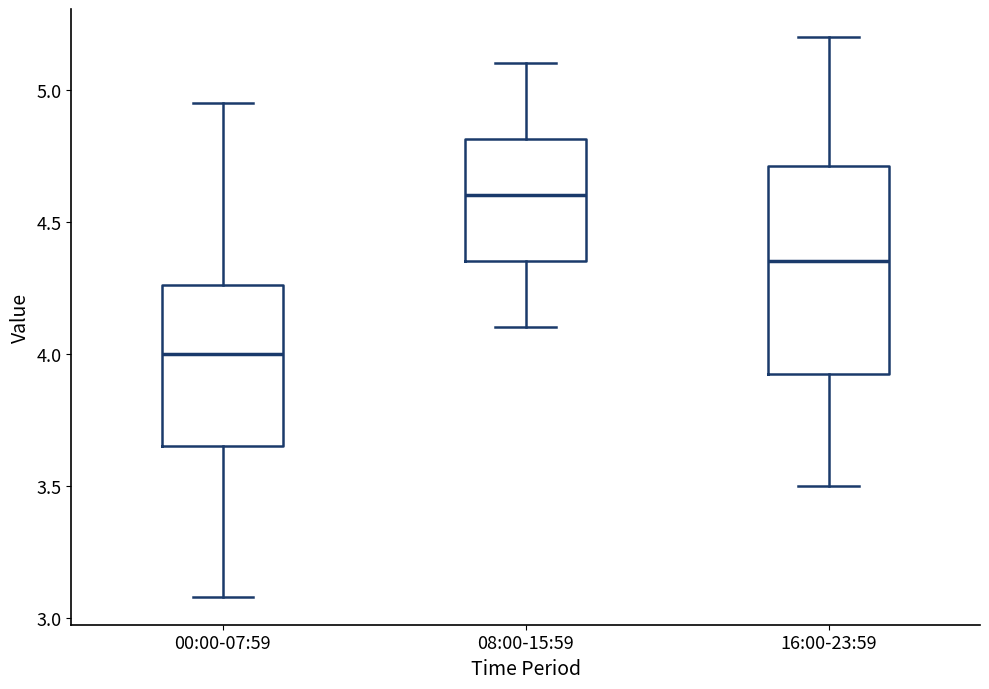

Comparing the boxes themselves (not the whiskers), which one is the tallest?

16:00-23:59